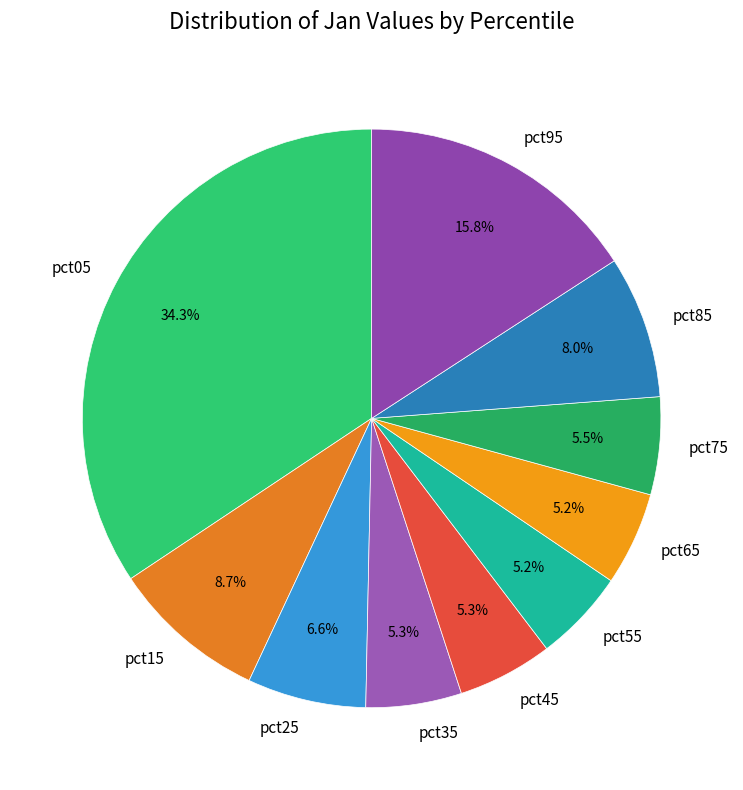

True or false: pct75 accounts for 1% of the total.

False